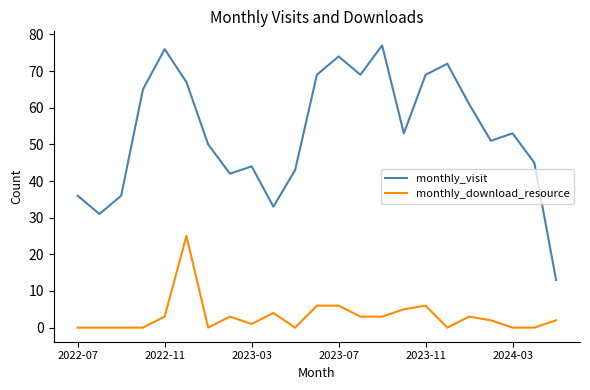

Which series has the widest spread of values?

monthly_visit